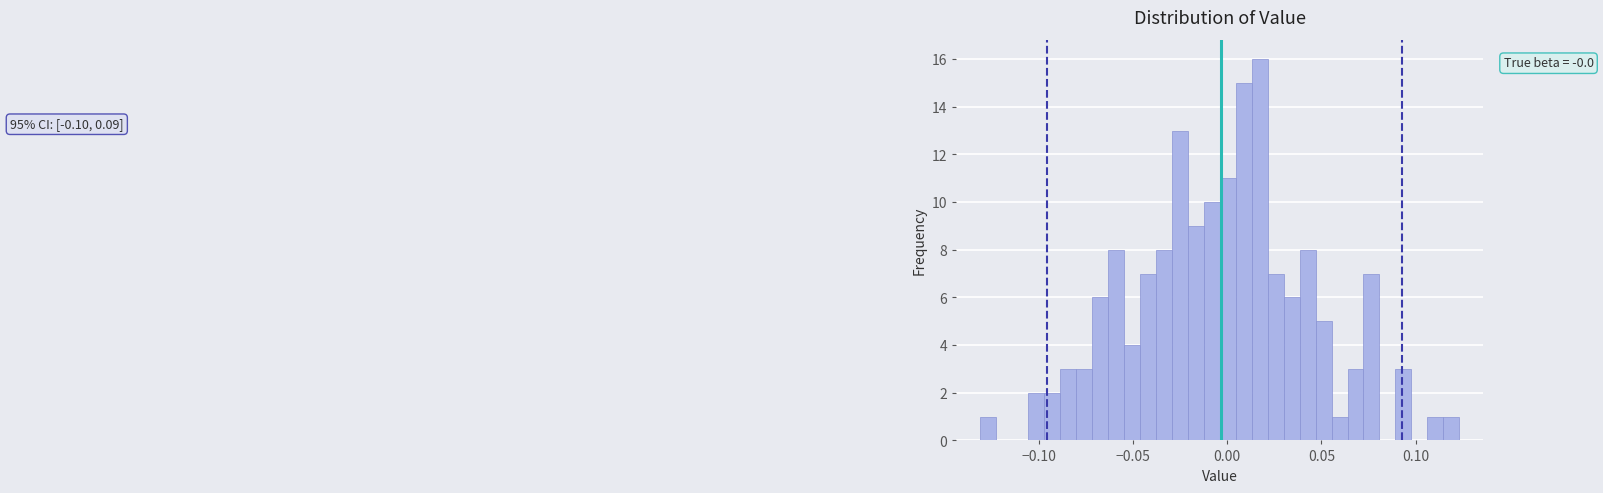

Around what value on the x-axis is the tallest bar? Give the approximate position of its centre, as read against the axis.

0.015